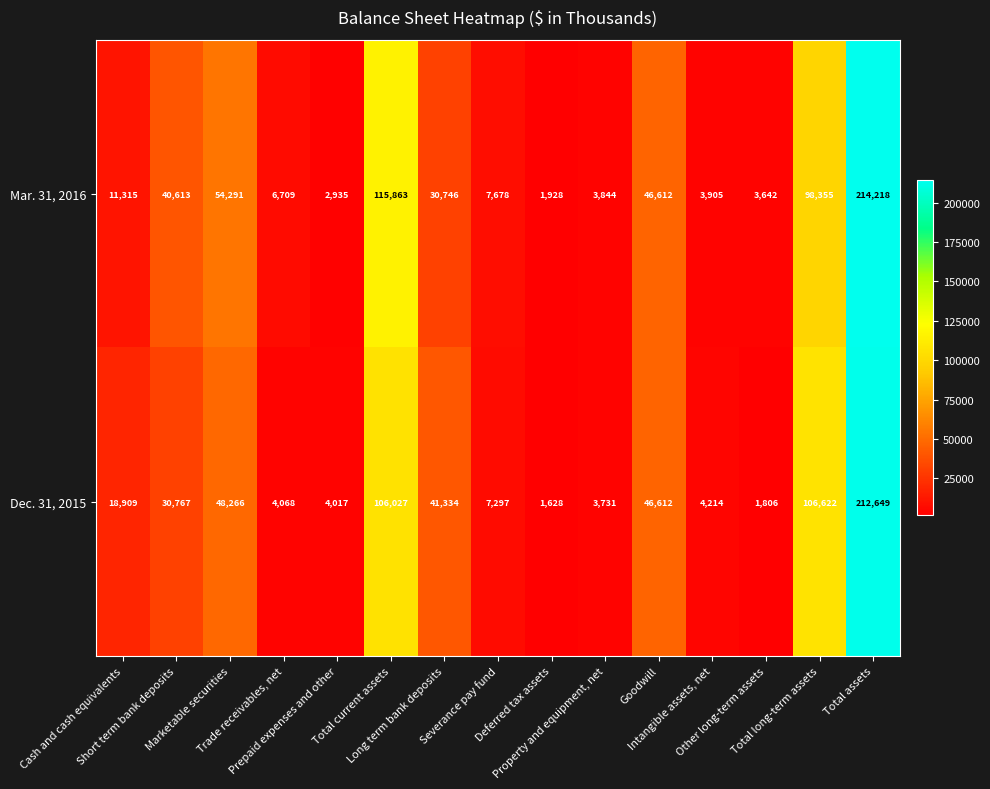

Count the number of categories in the chart.

15